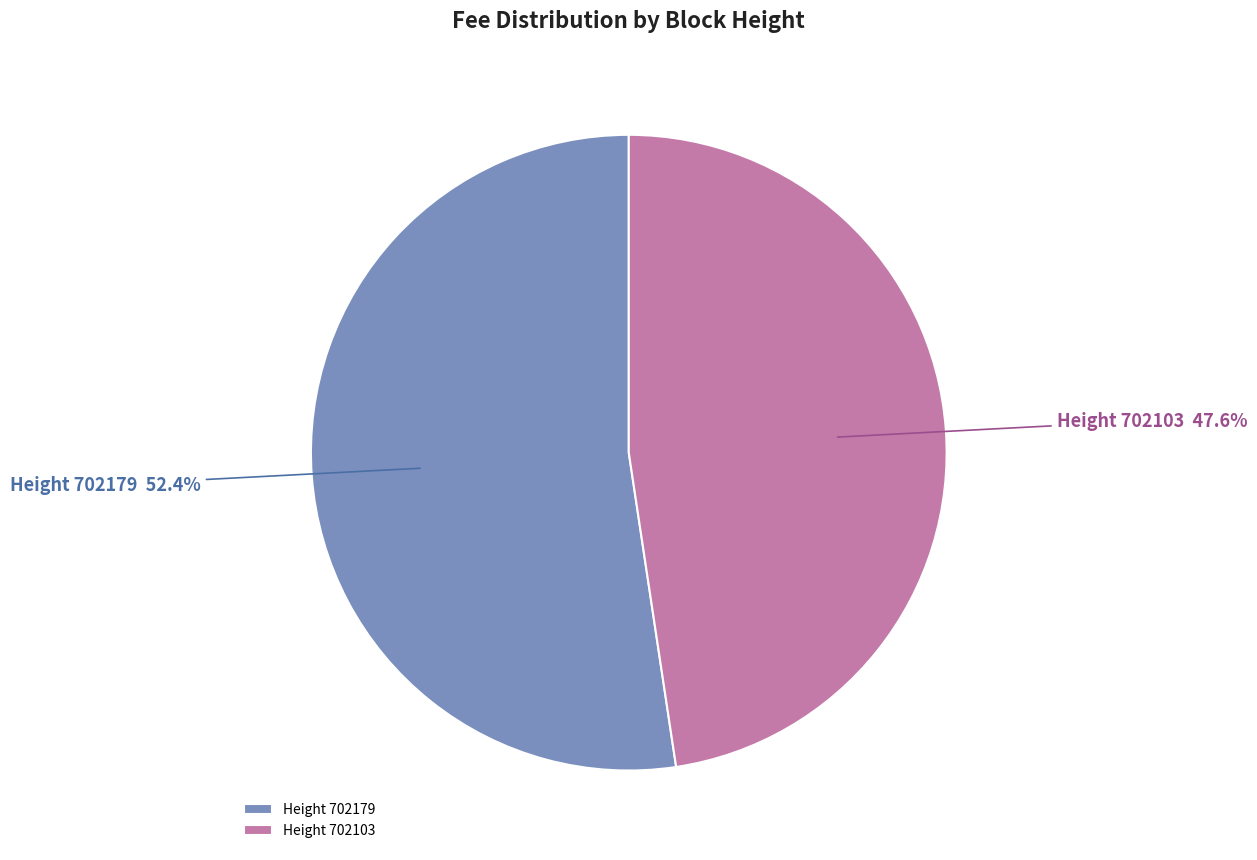

Count the number of slices in the pie.

2